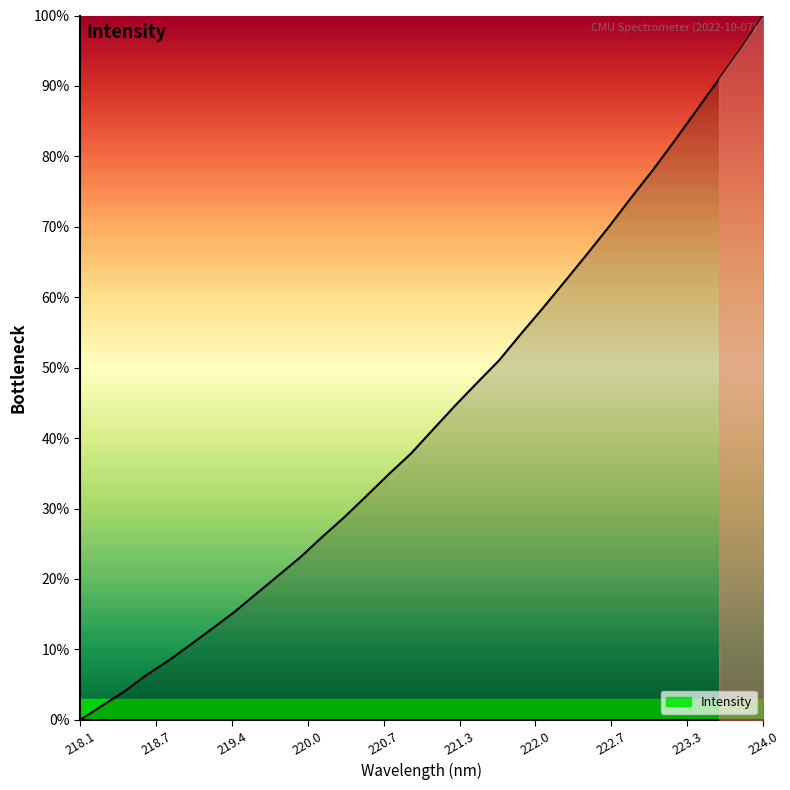

Reading left to right, extract all data points from this chart.

0.0	2.0	4.0	6.3	8.4	10.6	13.0	15.3	17.9	20.5	23.1	26.0	28.8	31.8	34.9	37.8	41.2	44.6	47.8	51.0	54.8	58.5	62.3	66.1	70.0	74.1	78.1	82.3	86.7	91.0	95.4	100.0